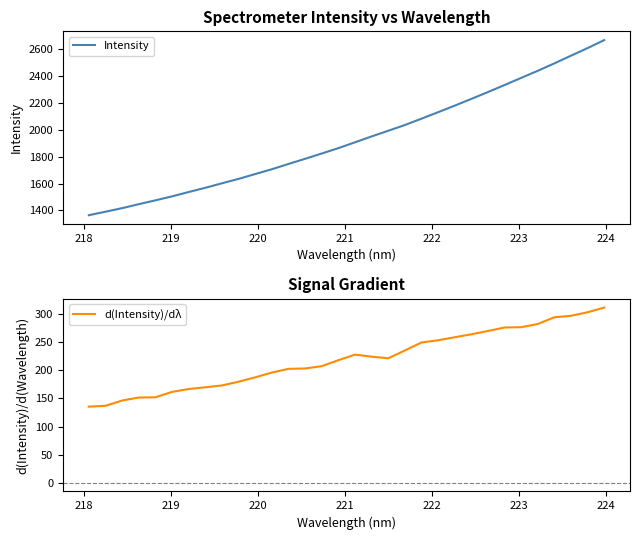

How many categories are shown in the chart?

32